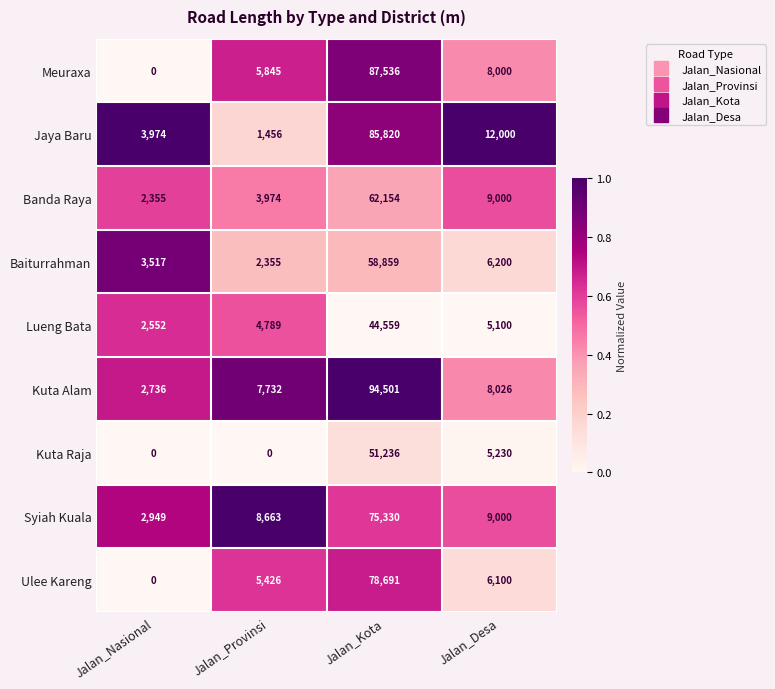

What is the total value across all series at Jalan_Provinsi?

40240